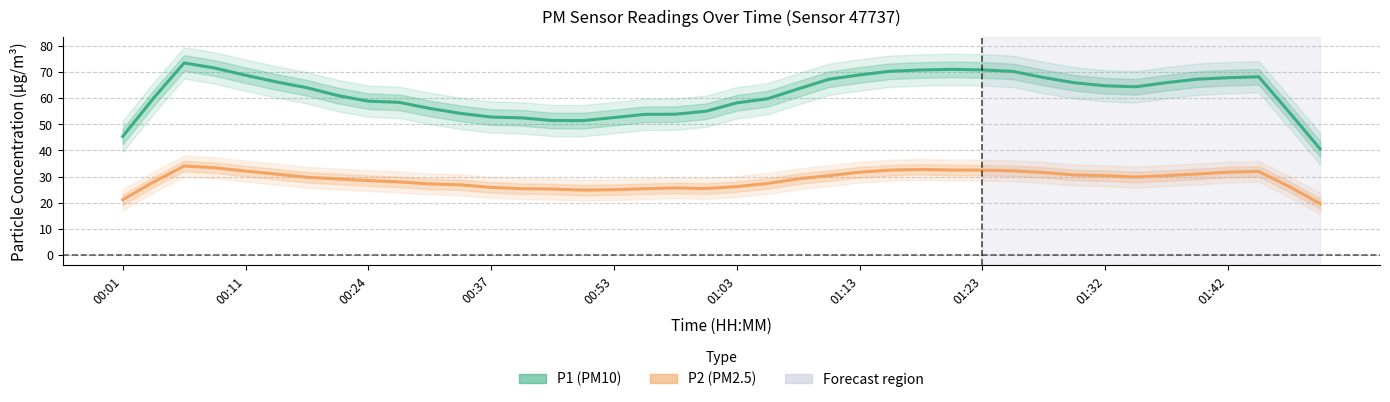

What are all the series names shown in the legend?

P1, P2